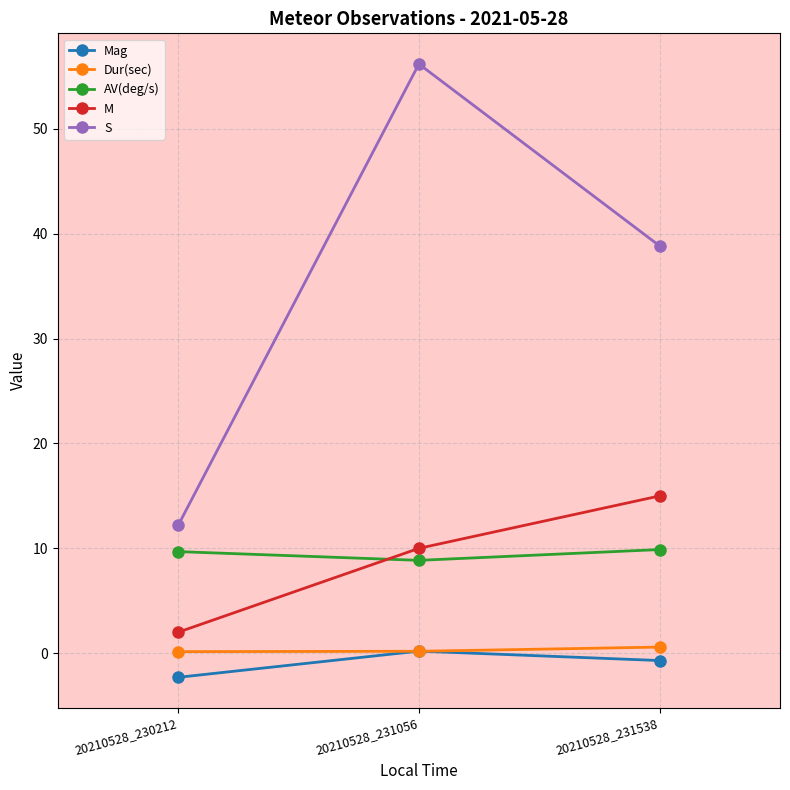

List the labels in order of S value, largest first.

20210528_231056, 20210528_231538, 20210528_230212